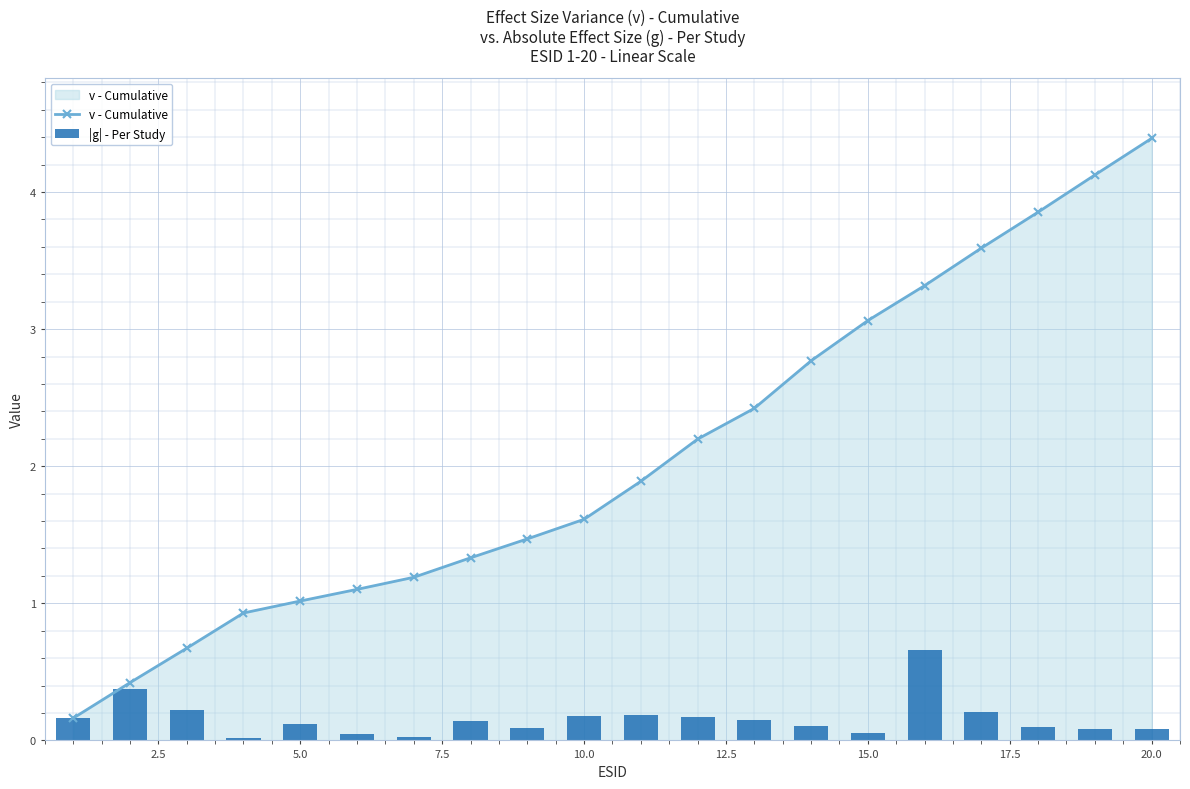

Which category has the highest value in the v - Cumulative series?

20.0